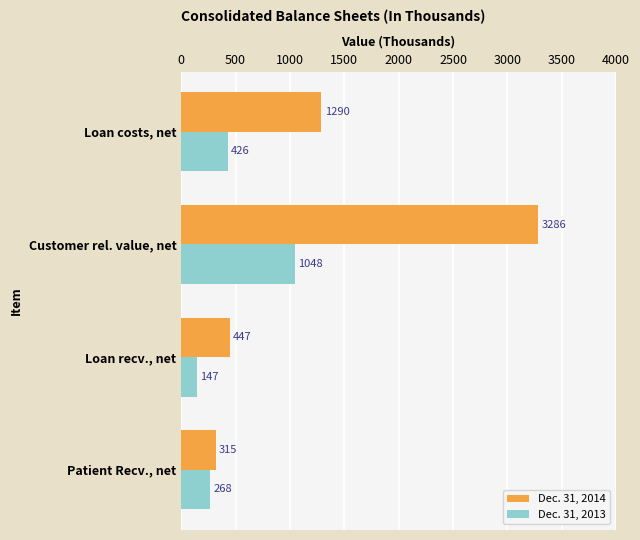

Which series has the largest range (max minus min)?

Dec. 31, 2014